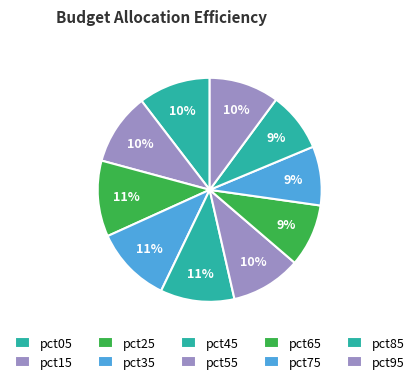

Is there a majority slice in this chart?

No